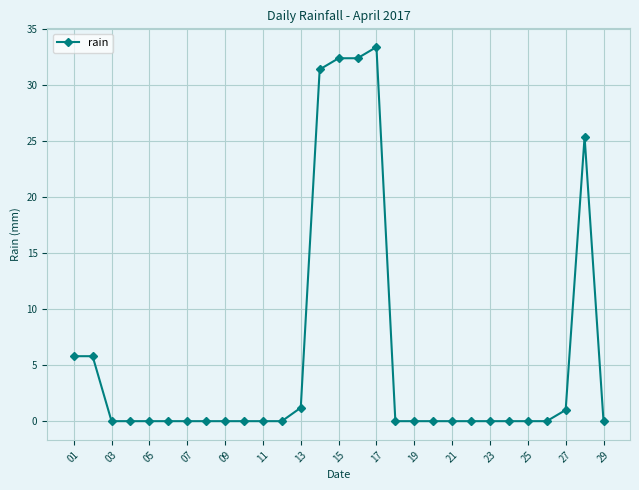

What is the value of the 16th point from the left?

32.4